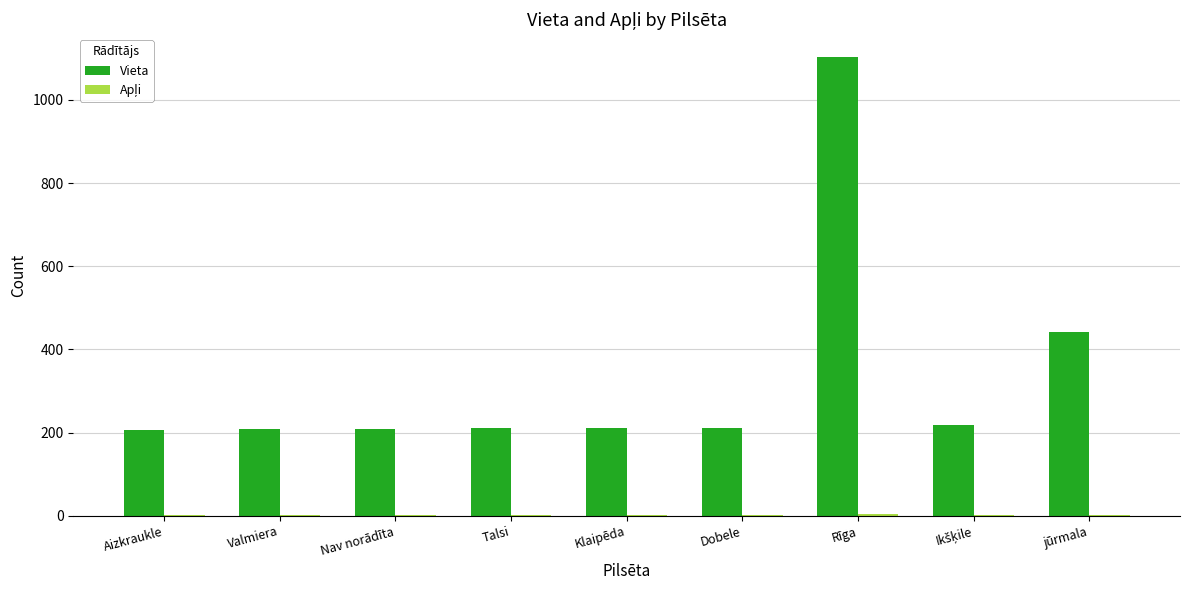

At which category is the sum across all series the highest?

Rīga